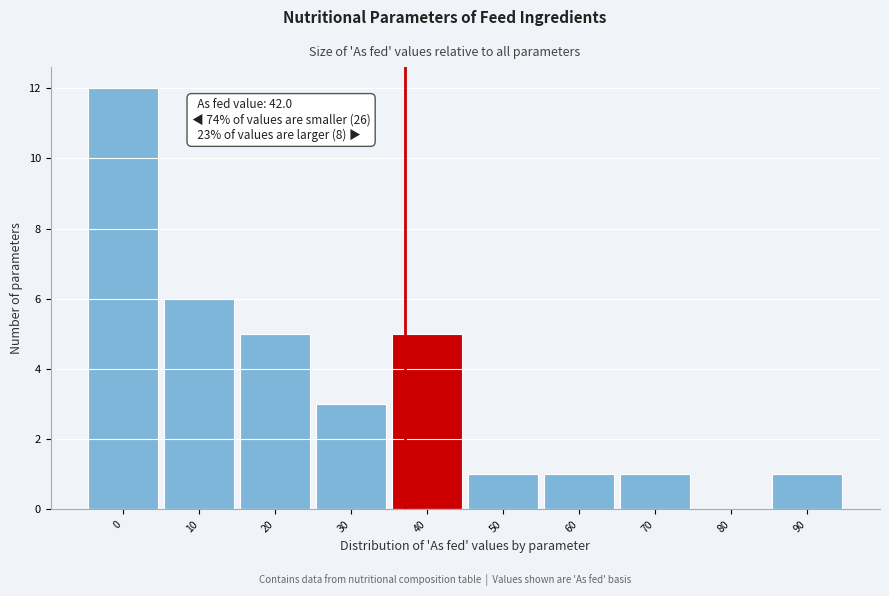

Reading right to left, what are all the values shown in this chart?

90=1	80=0	70=1	60=1	50=1	40=5	30=3	20=5	10=6	0=12